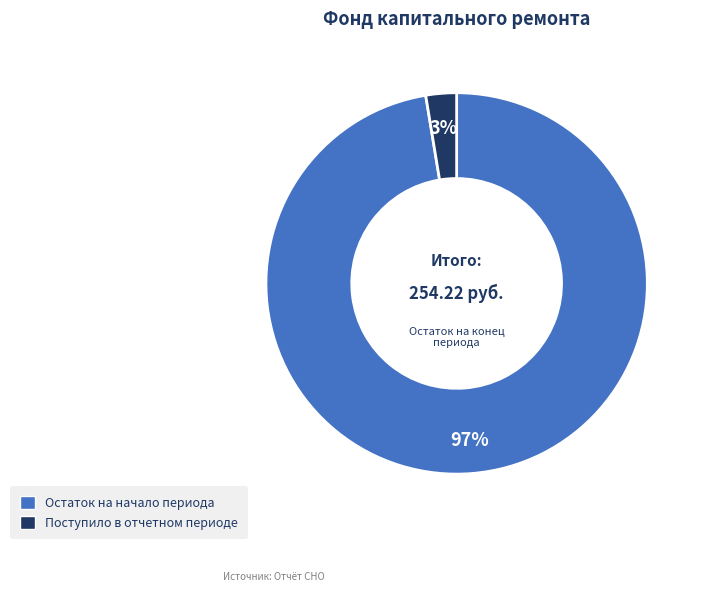

To the nearest percent, what is the combined percentage of Остаток на начало периода and Поступило в отчетном периоде?

100%